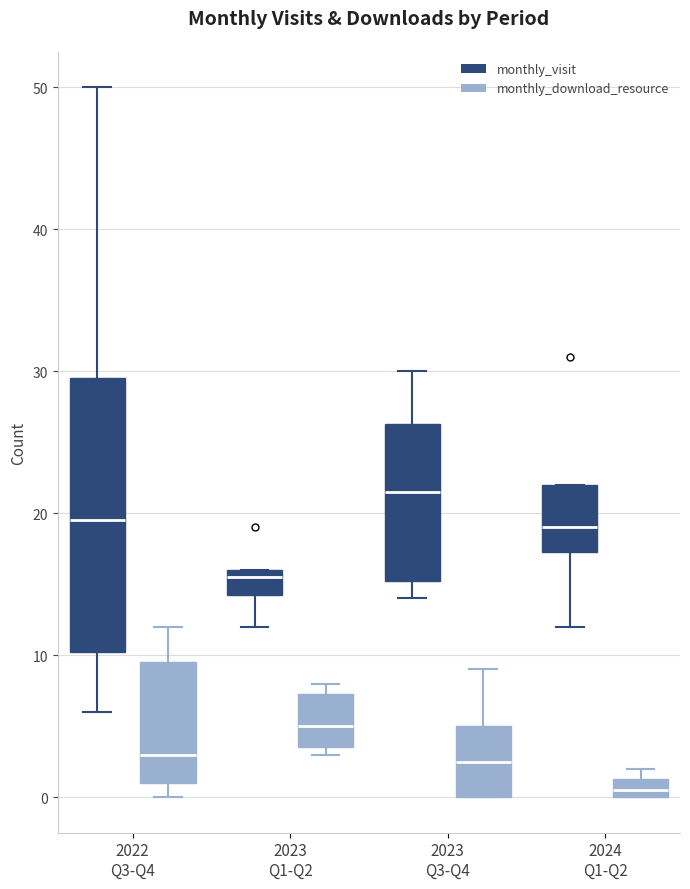

Which box's median line is the lowest?

2024 Q1-Q2 (monthly_download_resource)